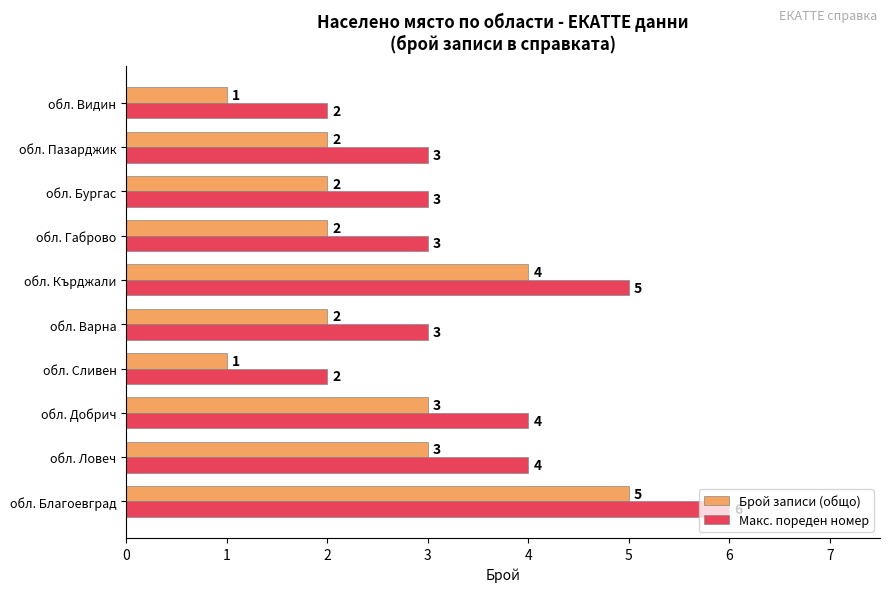

What is the difference between the second highest and minimum values in the Брой записи (общо) series?

3